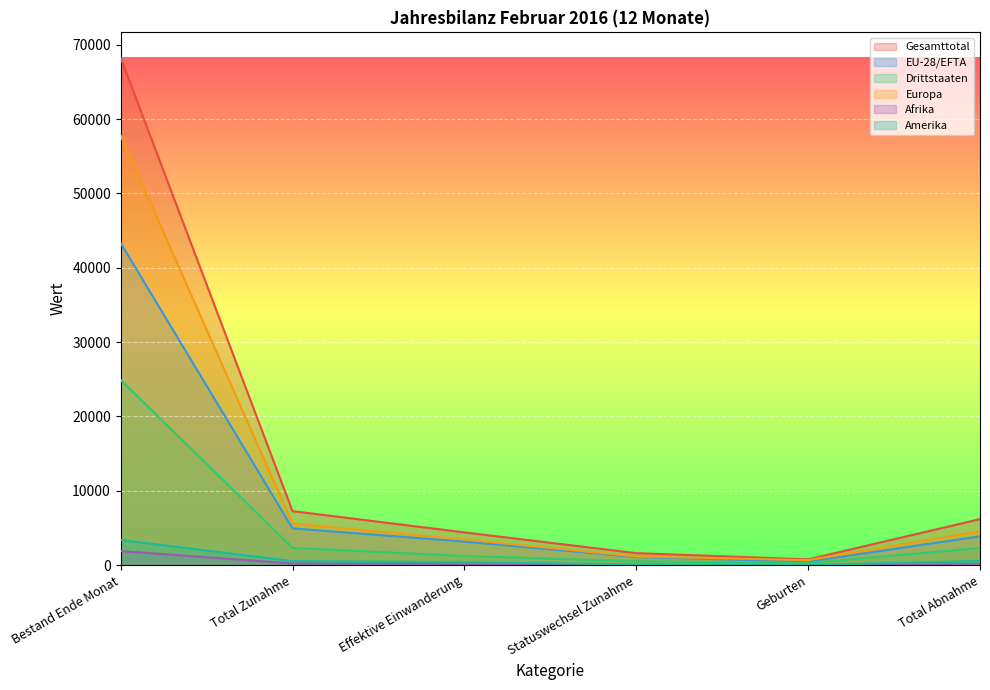

The value of Gesamttotal at Statuswechsel Zunahme is 1124. True or false?

False